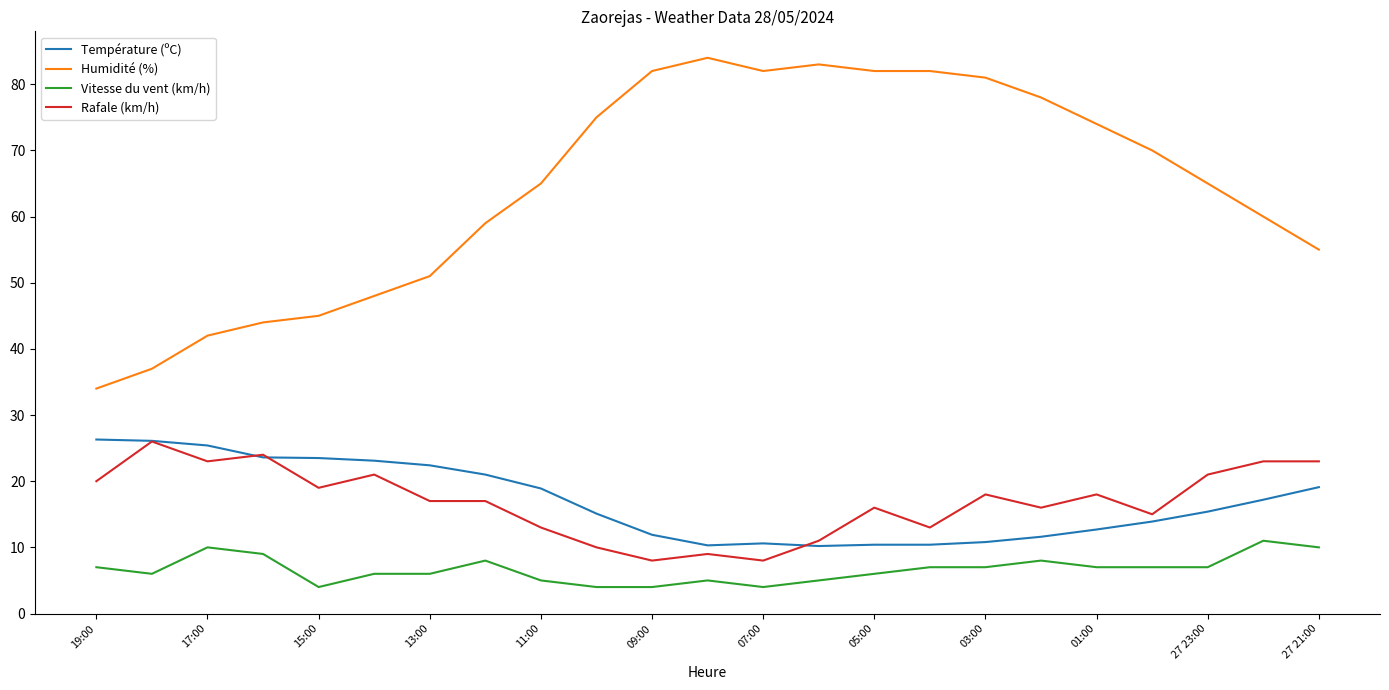

True or false: Vitesse du vent (km/h) and Rafale (km/h) cross at least once.

False